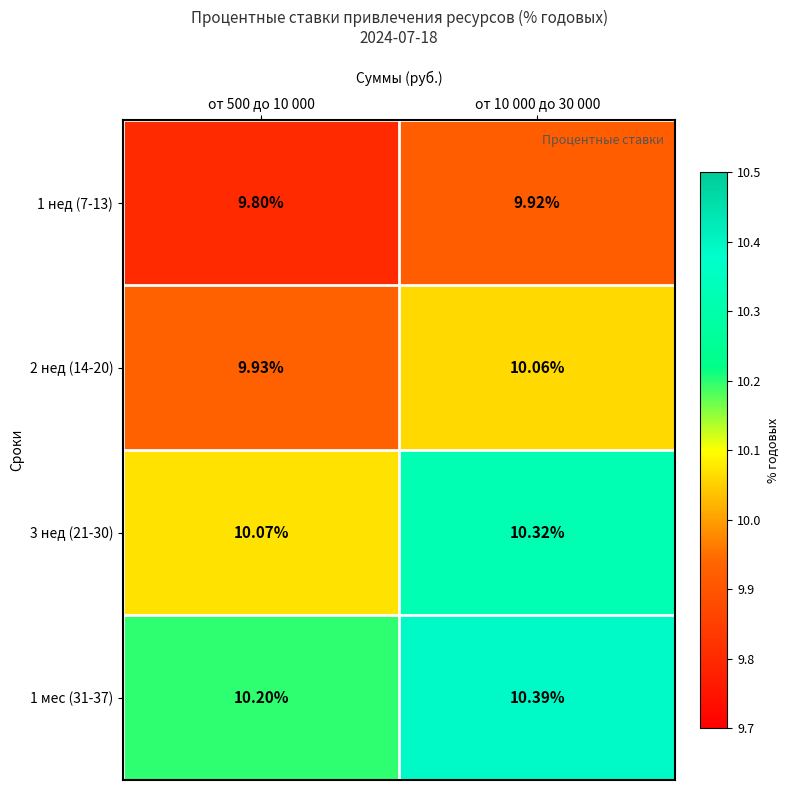

Which series has the largest total across all categories?

1 мес (31-37)